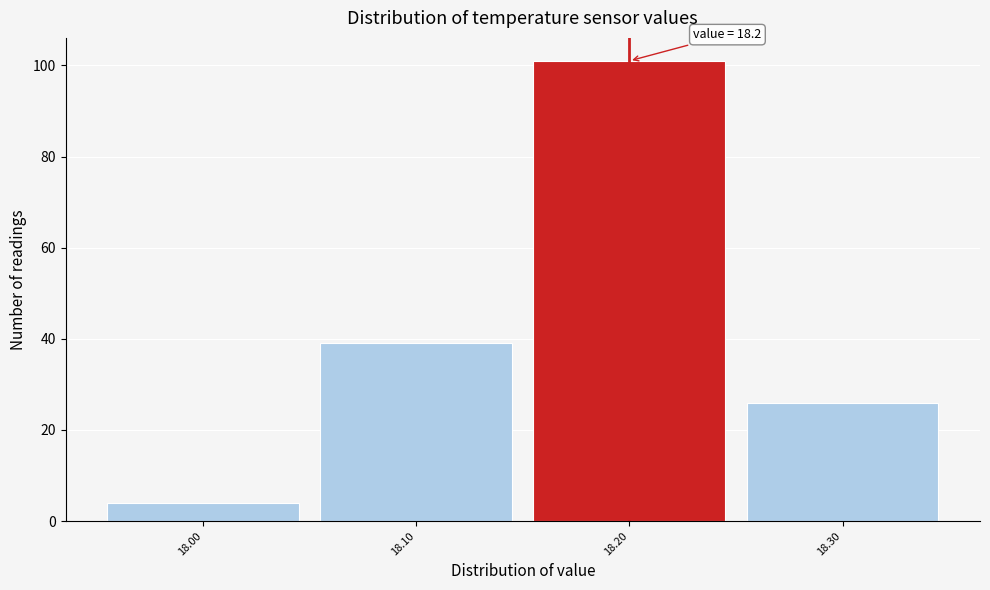

Which range on the x-axis has the tallest bar?

18.15 to 18.25